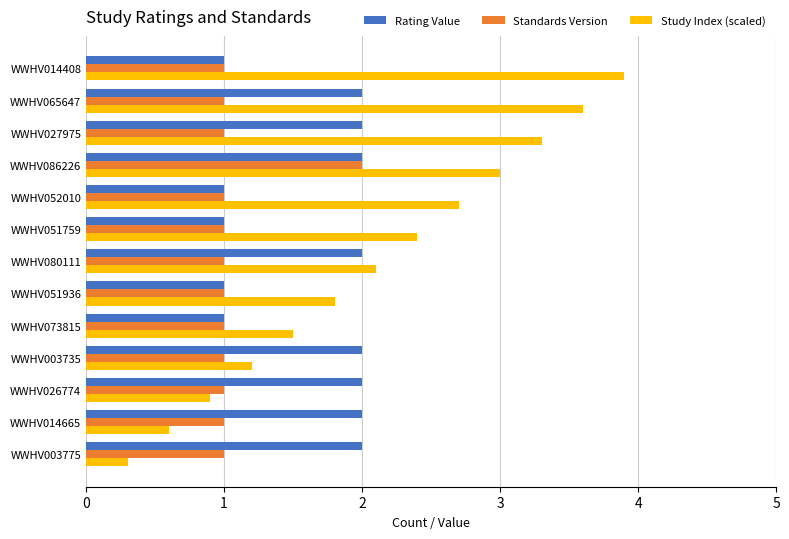

Is the value of Standards Version at WWHV073815 greater than the value of Study Index (scaled) at WWHV003735?

No